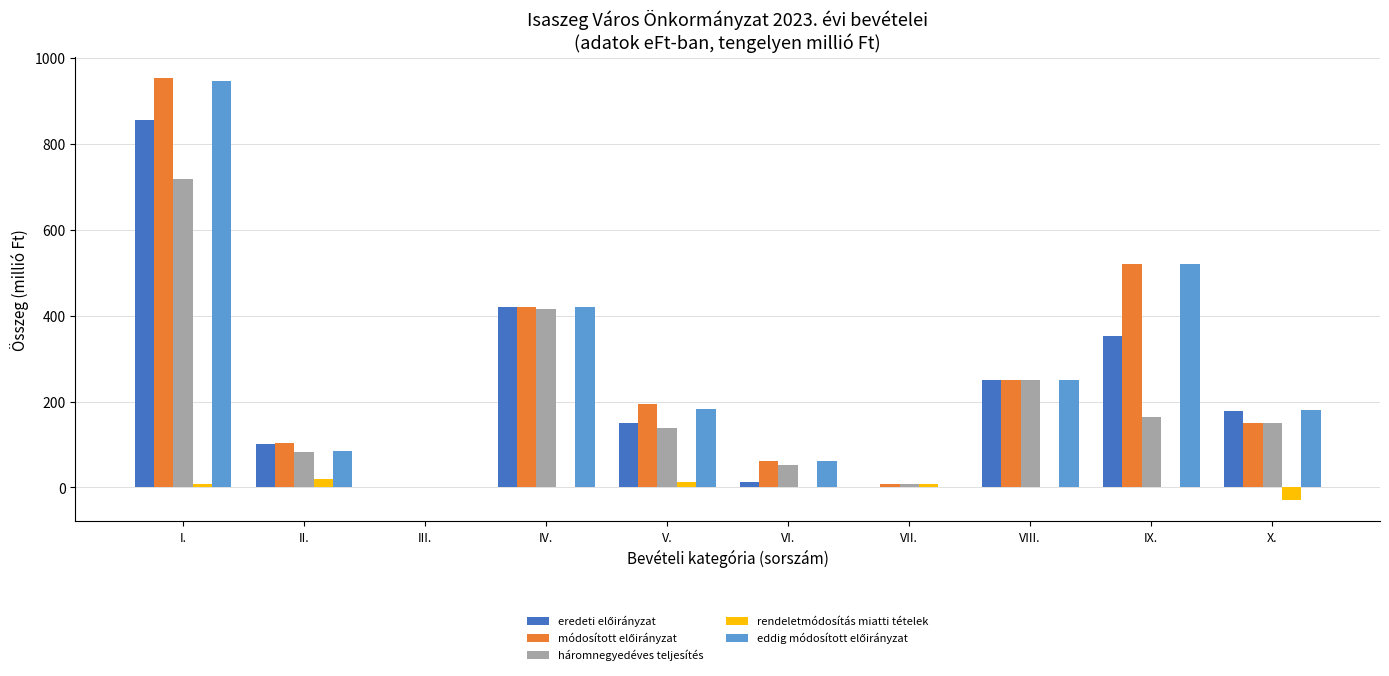

Is it true that rendeletmódosítás miatti tételek equals 0.0 at VI.?

True